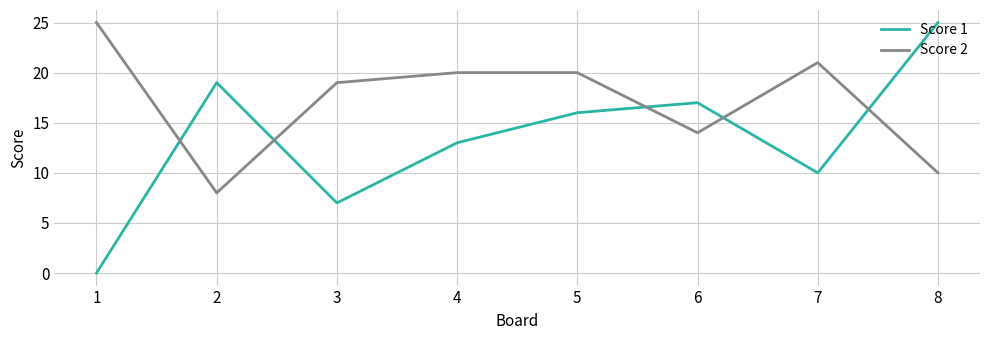

Which series changed the most between 1 and 4?

Score 1